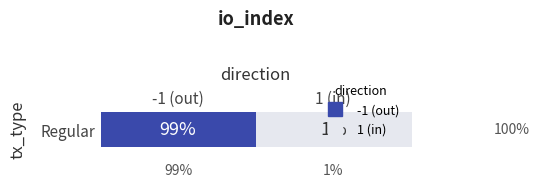

Rank the categories by value from highest to lowest.

-1 (out), 1 (in)